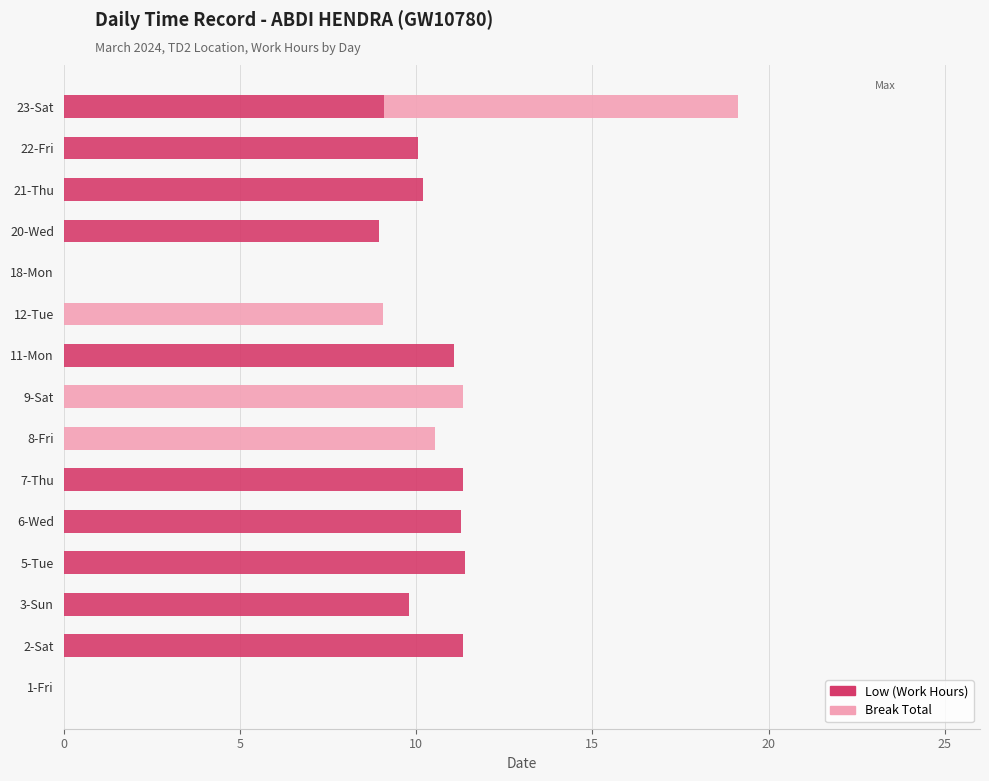

What is the sum of the Low (Work Hours) values at 7-Thu and 21-Thu?

21.5